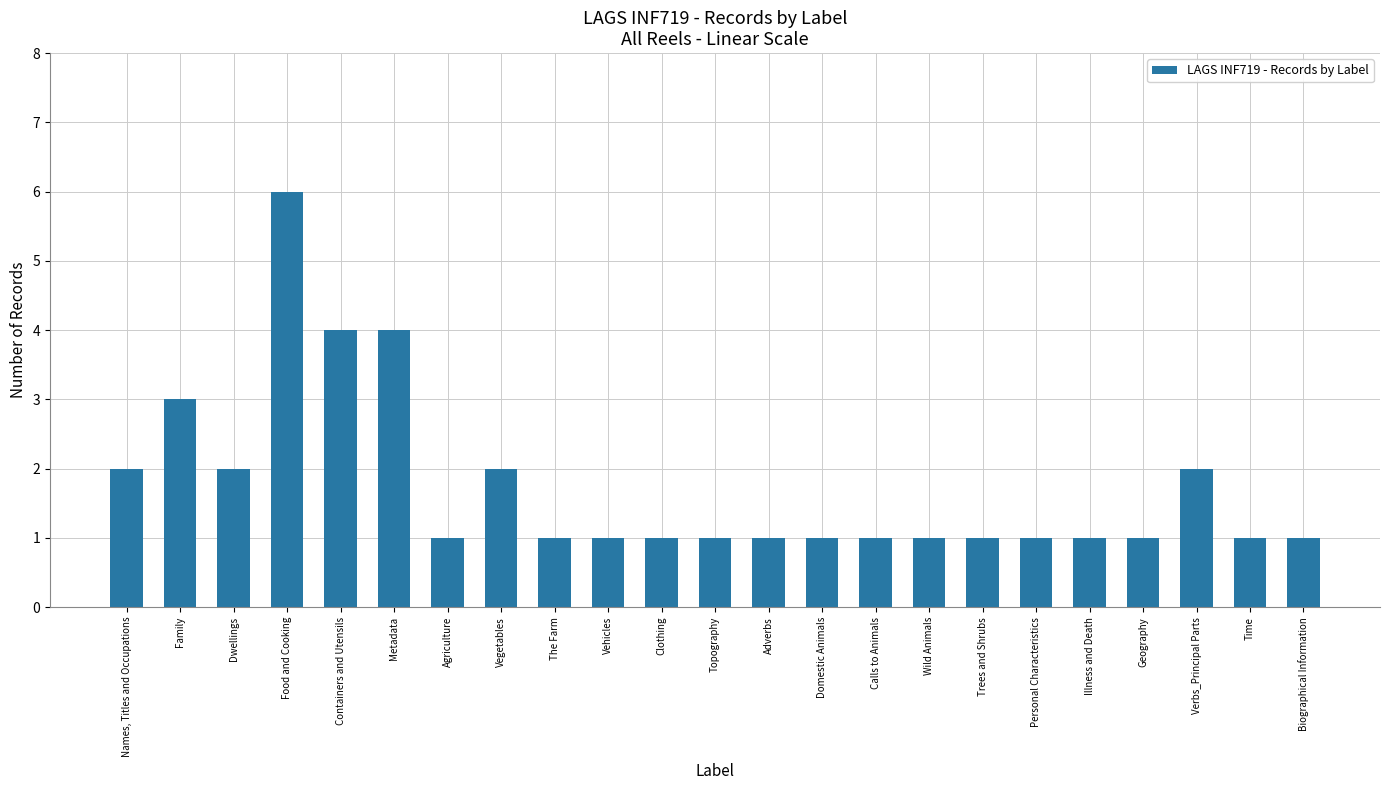

What is the label of the 21st bar from the left?

Verbs_Principal Parts